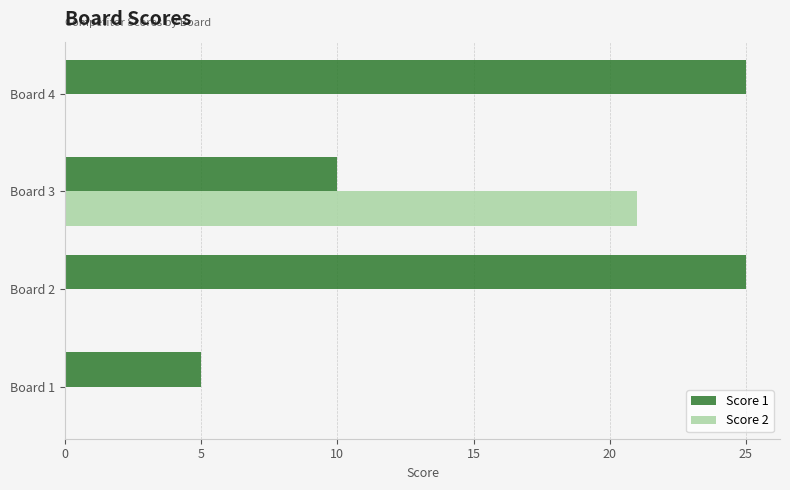

What is the sum of all Score 2 values?

21